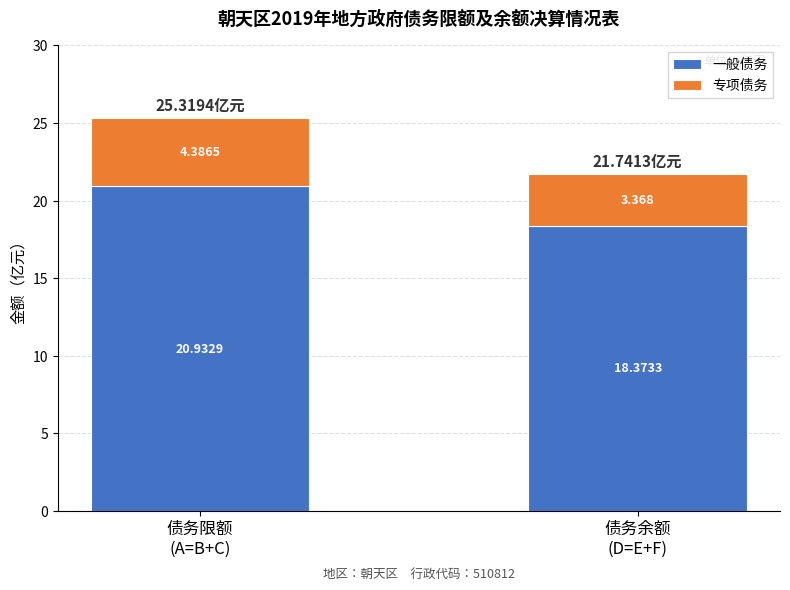

What is the approximate value of 一般债务 at 债务限额
(A=B+C)?

20.9